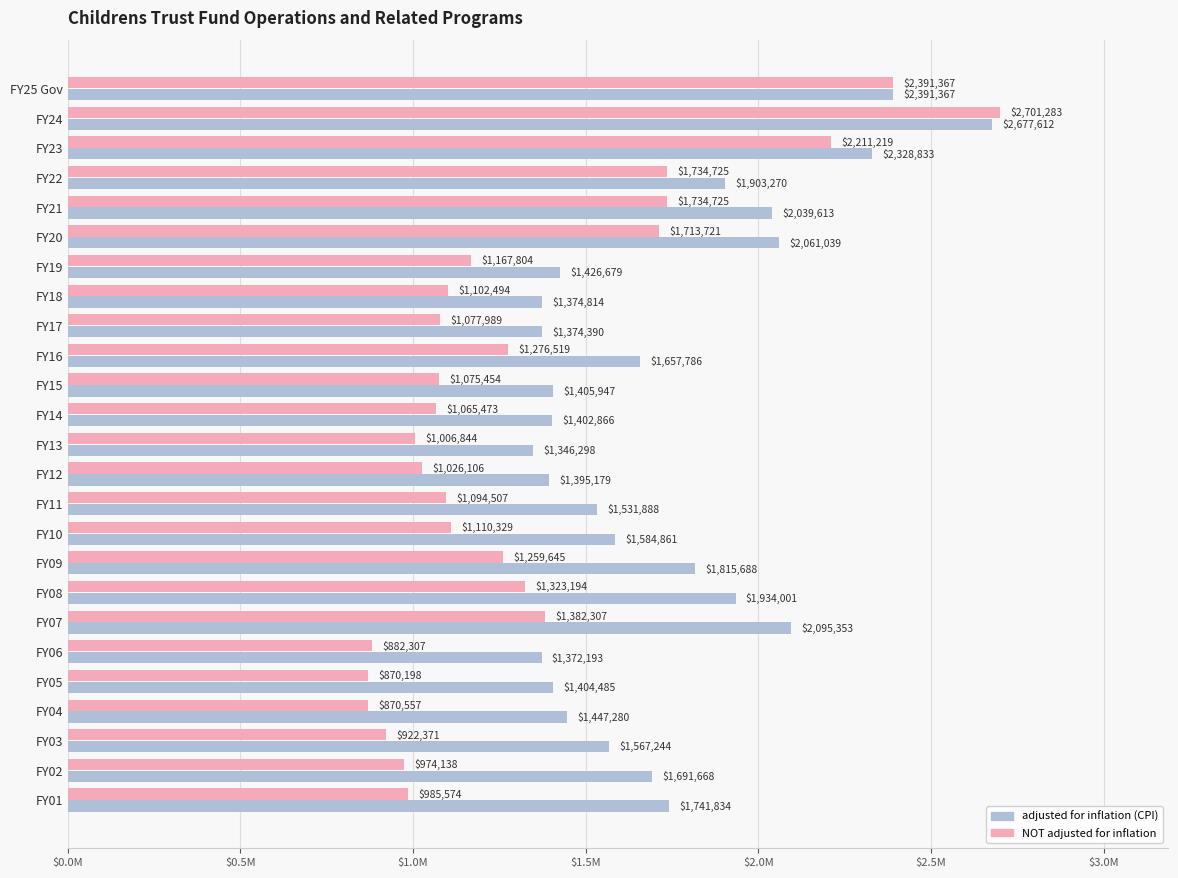

What are all the series names shown in the legend?

adjusted for inflation (CPI), NOT adjusted for inflation